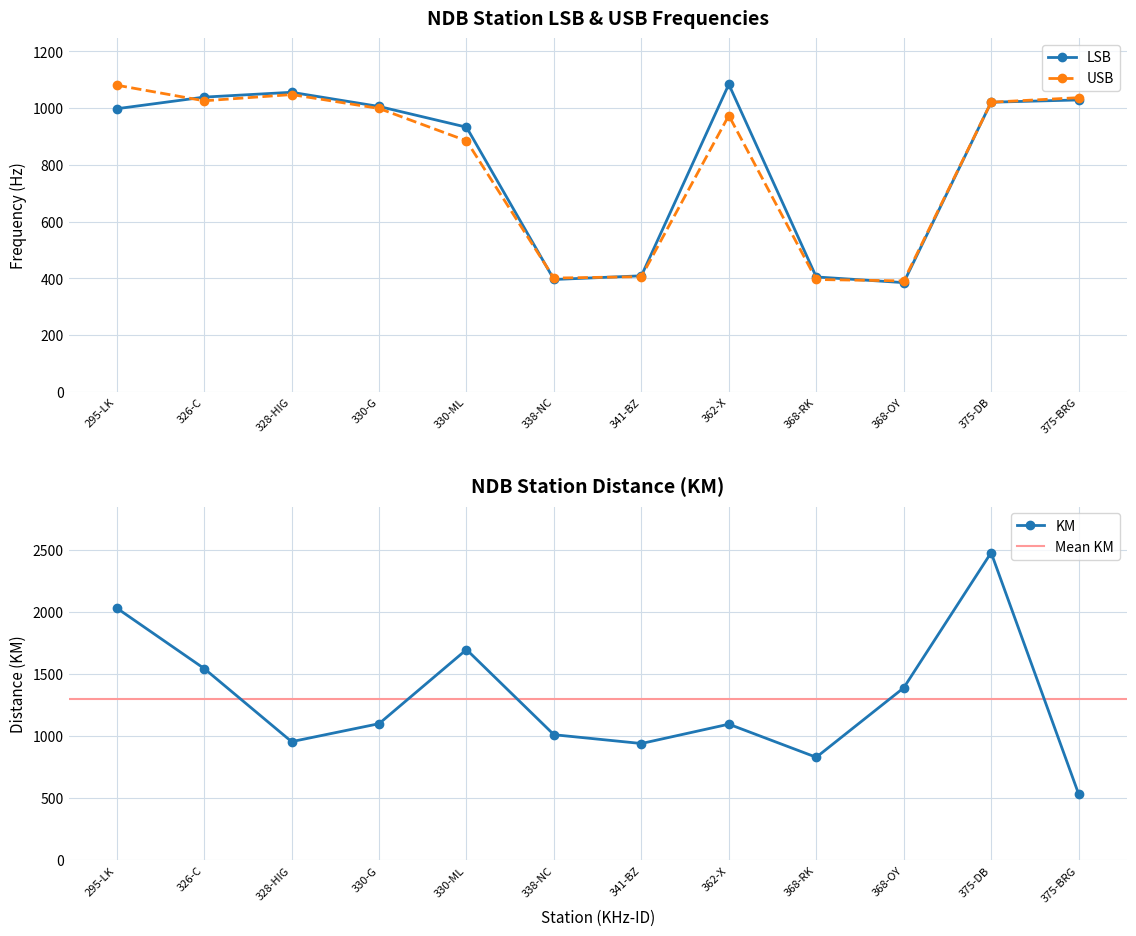

Between which two adjacent categories do USB and LSB first intersect?

295-LK and 326-C